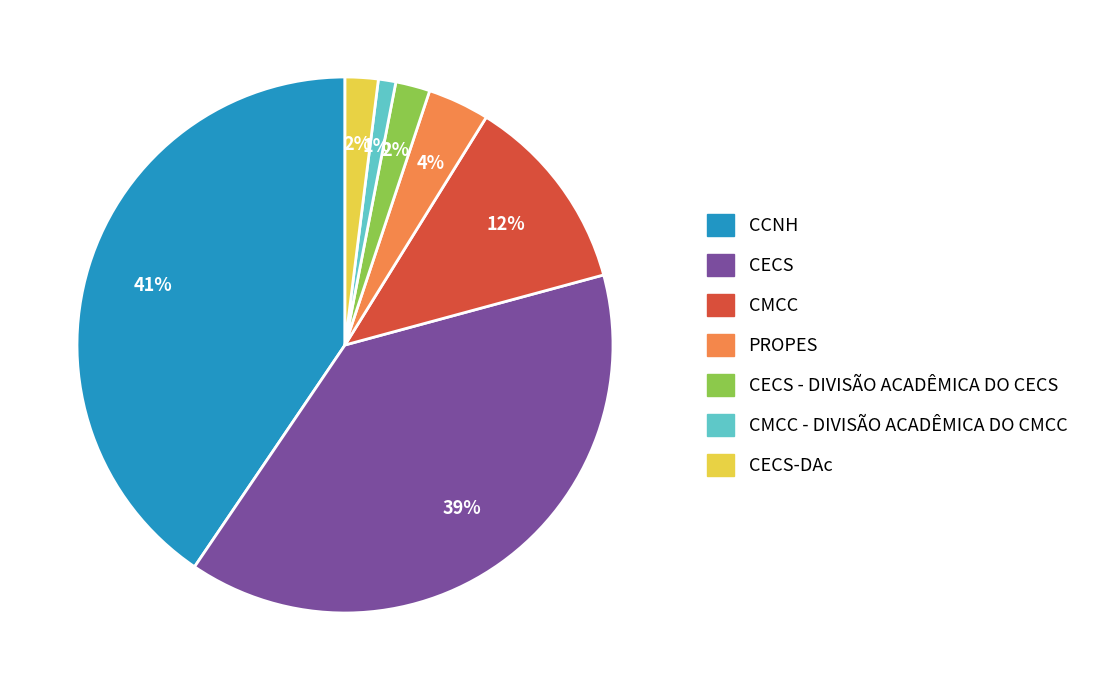

Is there a majority slice in this chart?

No